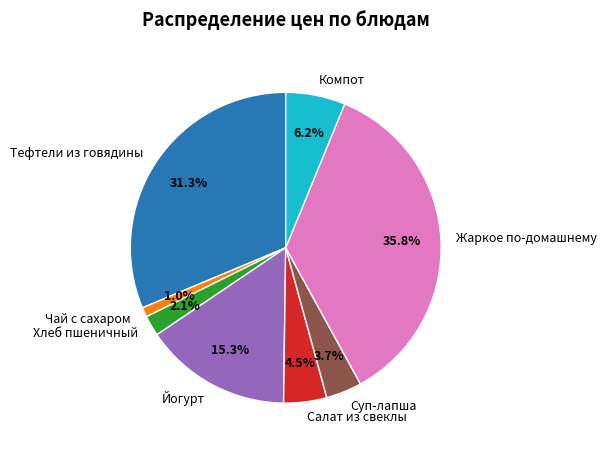

Combined, do Тефтели из говядины and Жаркое по-домашнему account for over 50%?

Yes